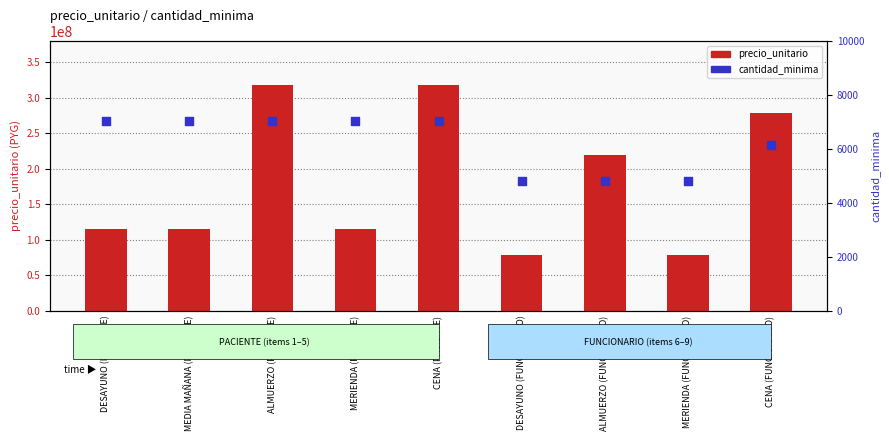

Which series reaches the minimum Y coordinate?

cantidad_minima